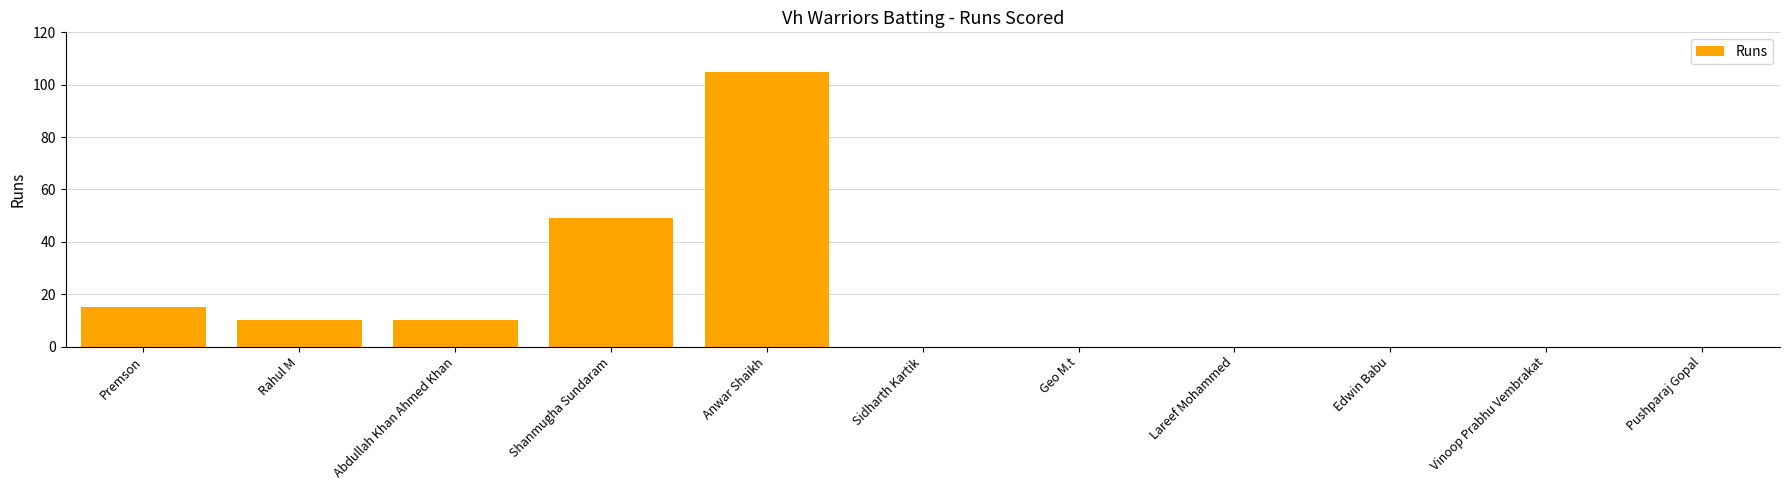

Which has a higher value, Abdullah Khan Ahmed Khan or Sidharth Kartik?

Abdullah Khan Ahmed Khan